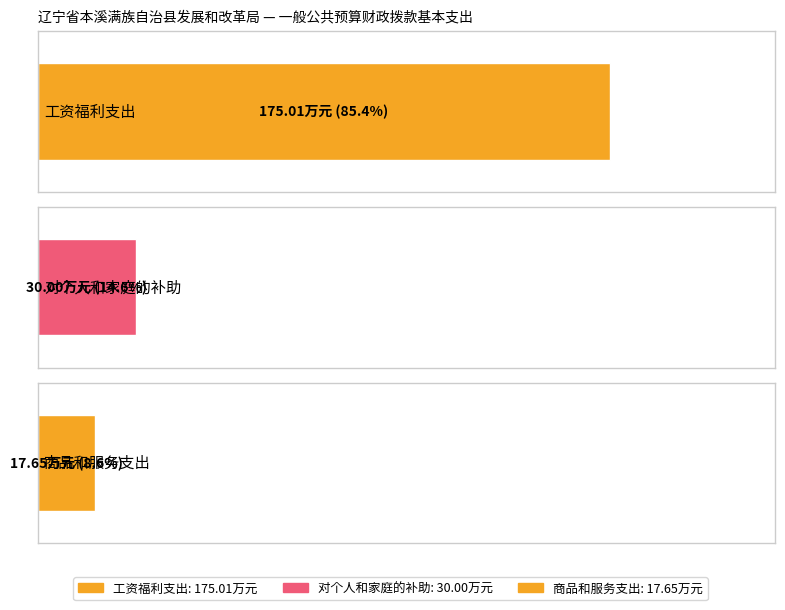

Reading left to right, extract all data points from this chart.

0=175.0	1=30.0	2=17.6